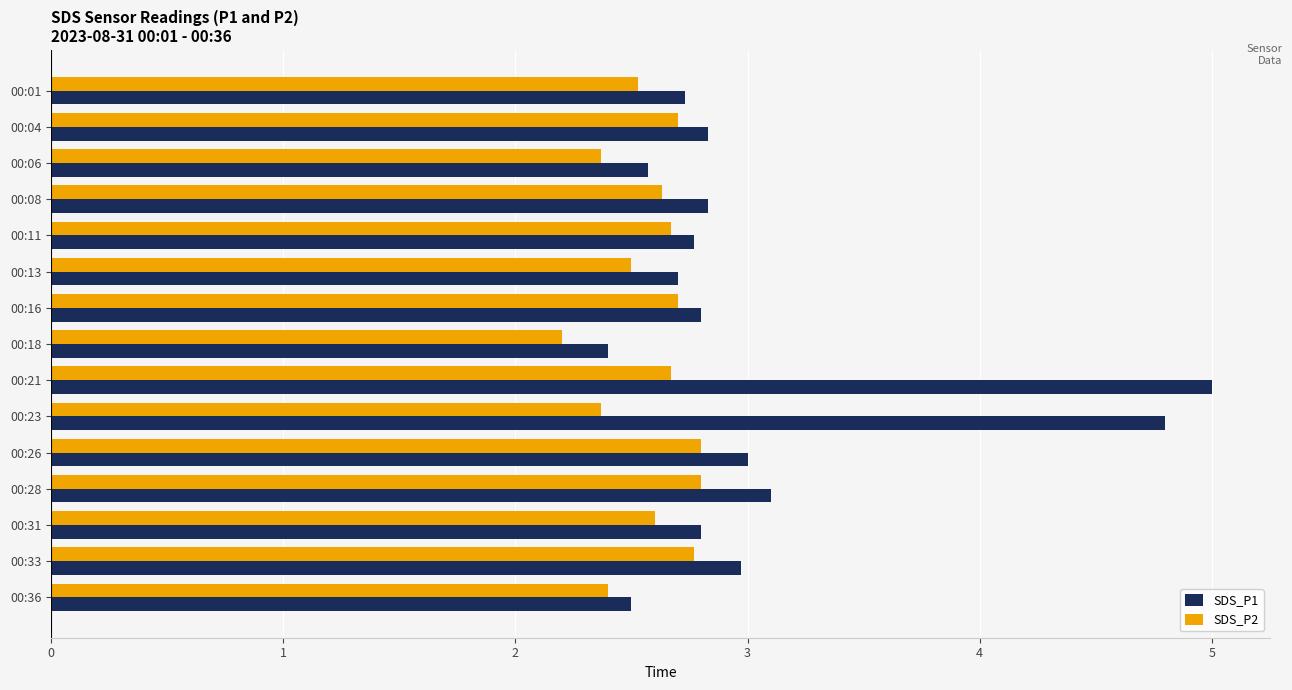

What is the difference between the maximum and minimum values in the SDS_P1 series?

2.6